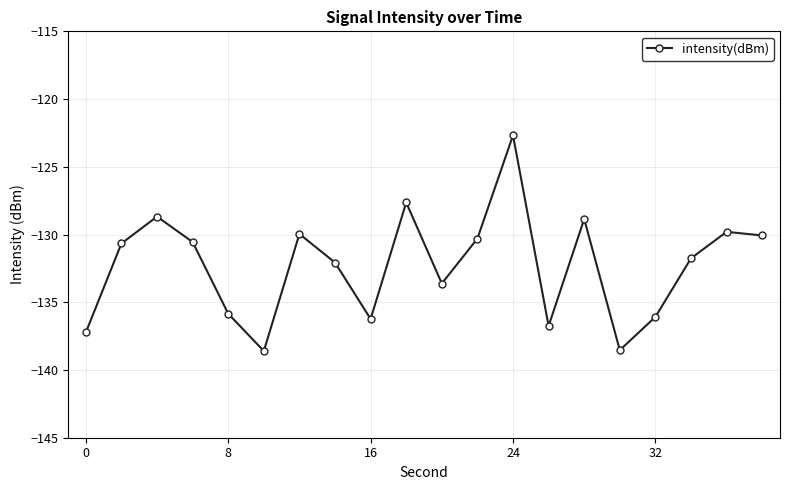

What is the sum of all values?

-2645.9